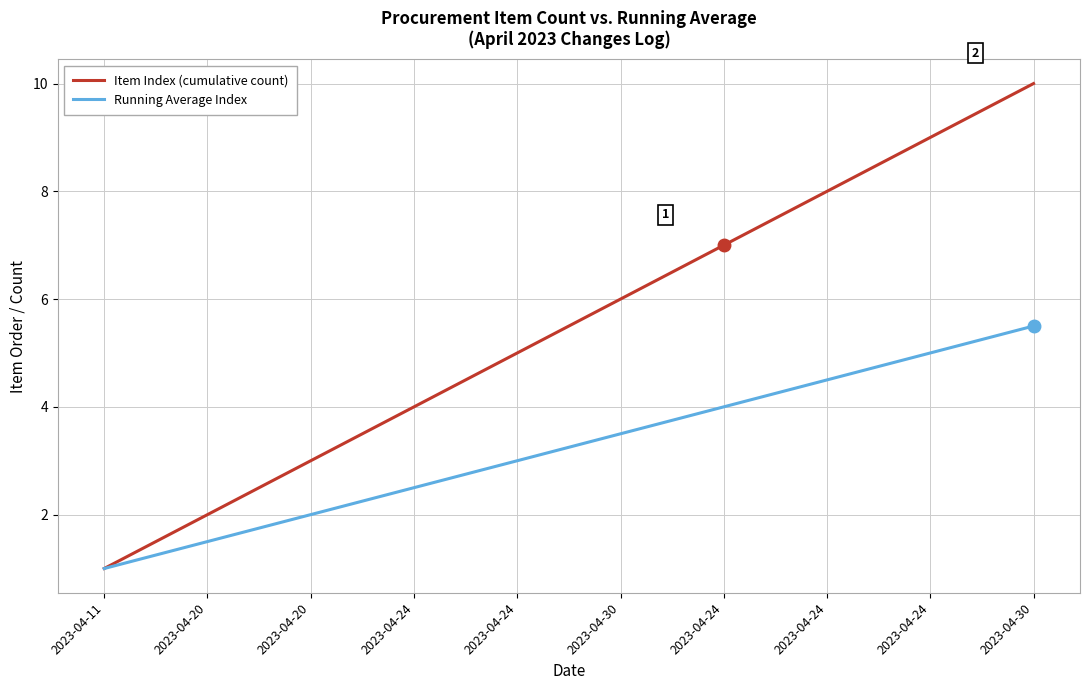

Is the value of Running Average Index at 2023-04-11 greater than the value of Item Index (cumulative count) at 2023-04-24?

No